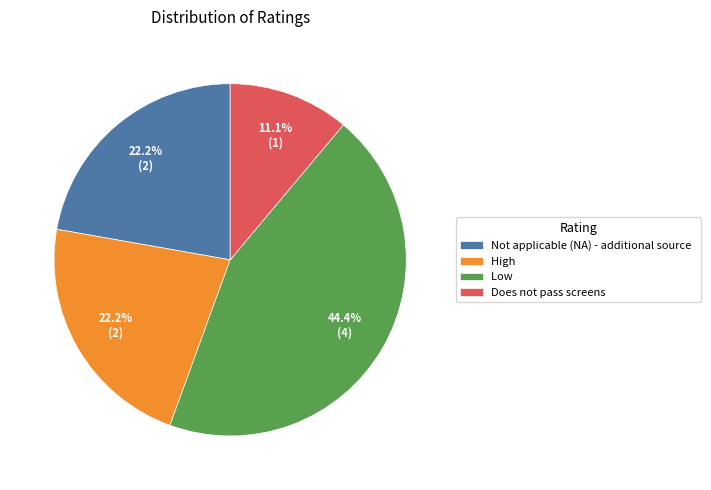

Count the number of slices in the pie.

4